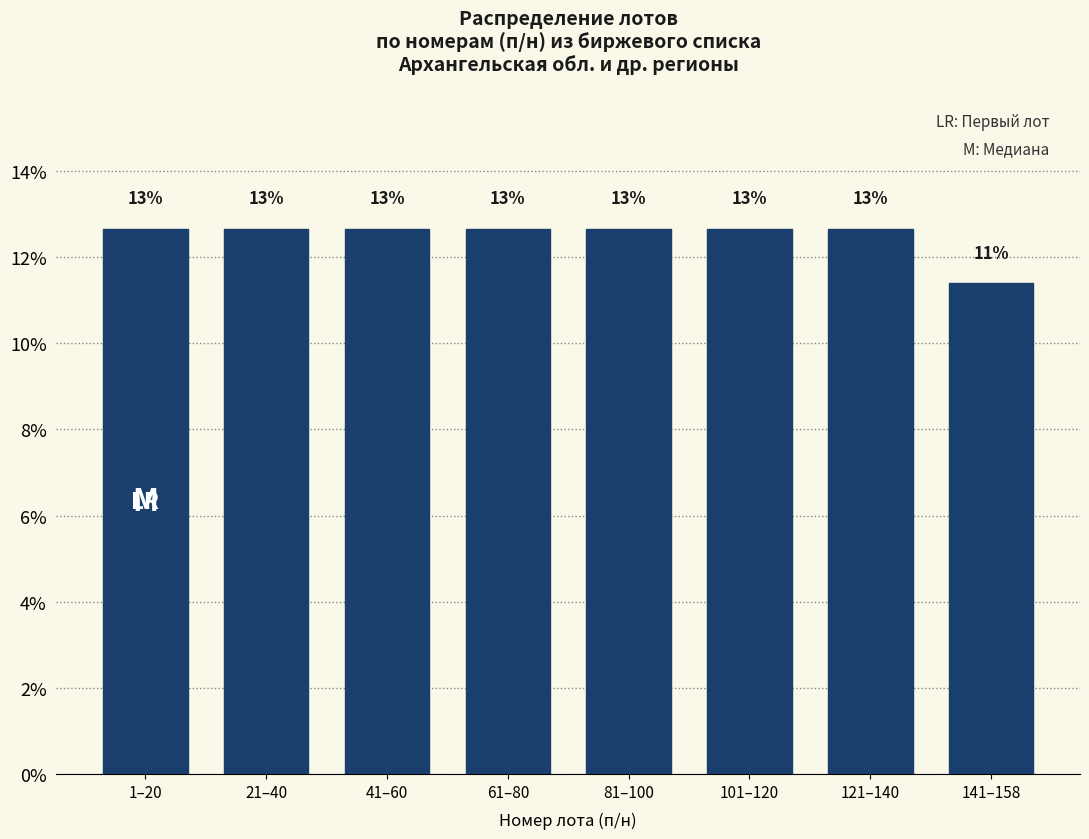

Does the chart contain any negative values?

No